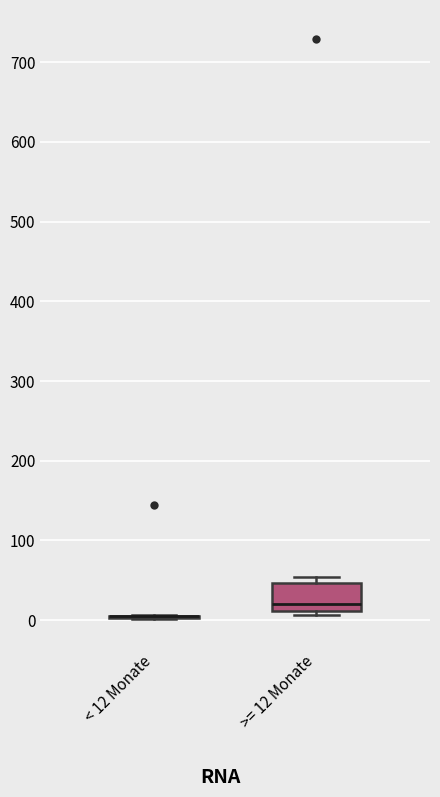

Reading left to right, transcribe this box plot: for each box, give where its median line is, the range the box spans, and where its two whiskers end, as read against the y-axis. The values are not printed on the chart, so give them approximately, as read against the axis.

< 12 Monate: box collapsed to a line at 10, whiskers 0 to 10
>= 12 Monate: median 20, box 10 to 50, whiskers 10 (just below the box's lower edge) to 50 (just above the box's upper edge)